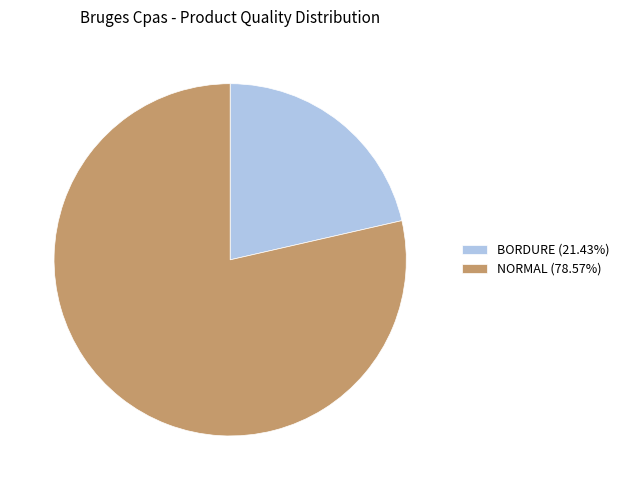

Is the sum of BORDURE and NORMAL greater than half?

Yes